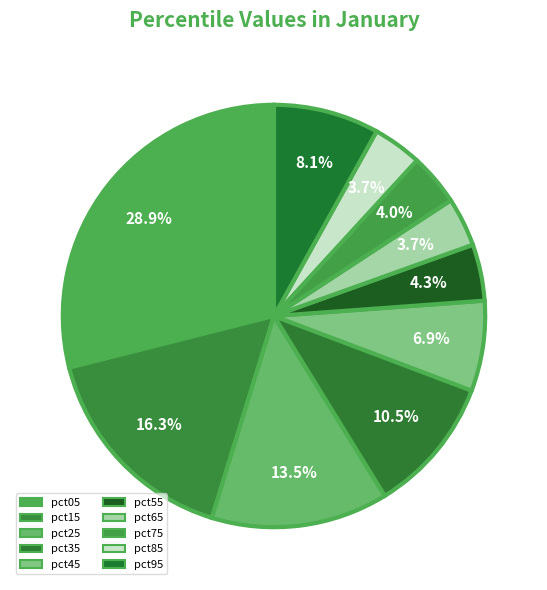

True or false: pct15 accounts for 16% of the total.

True